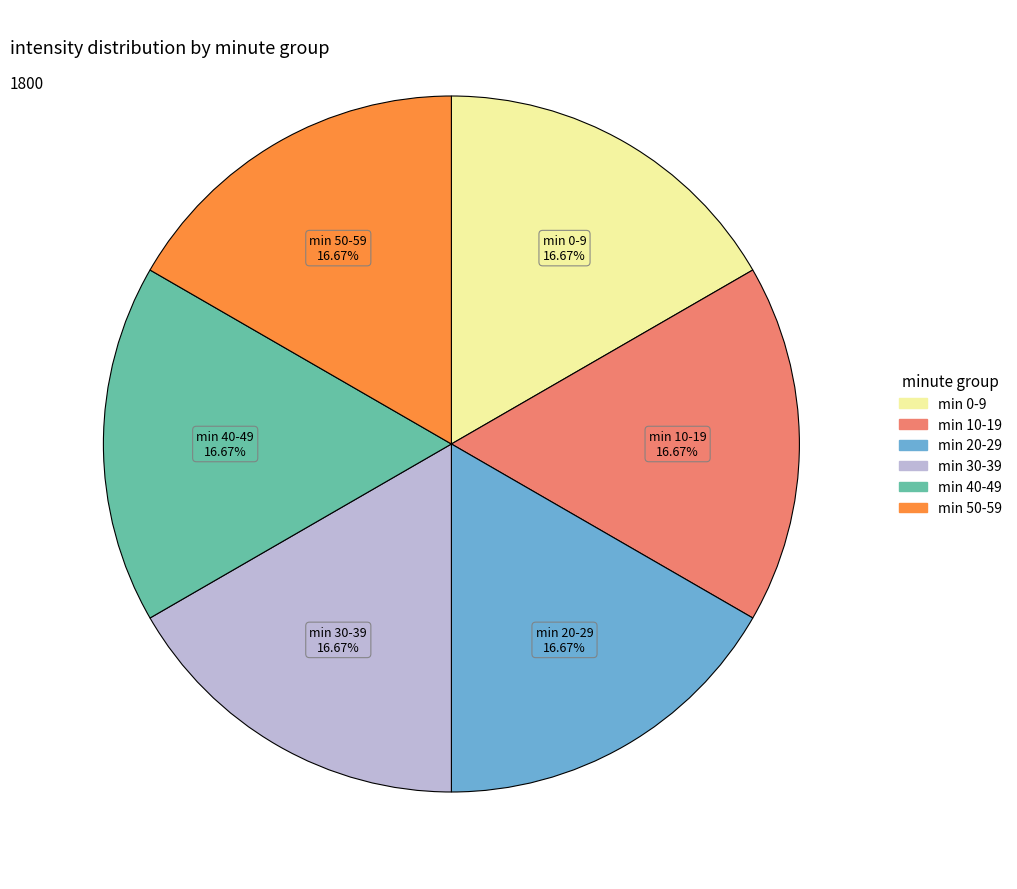

Is there any slice that represents more than half of the pie?

No